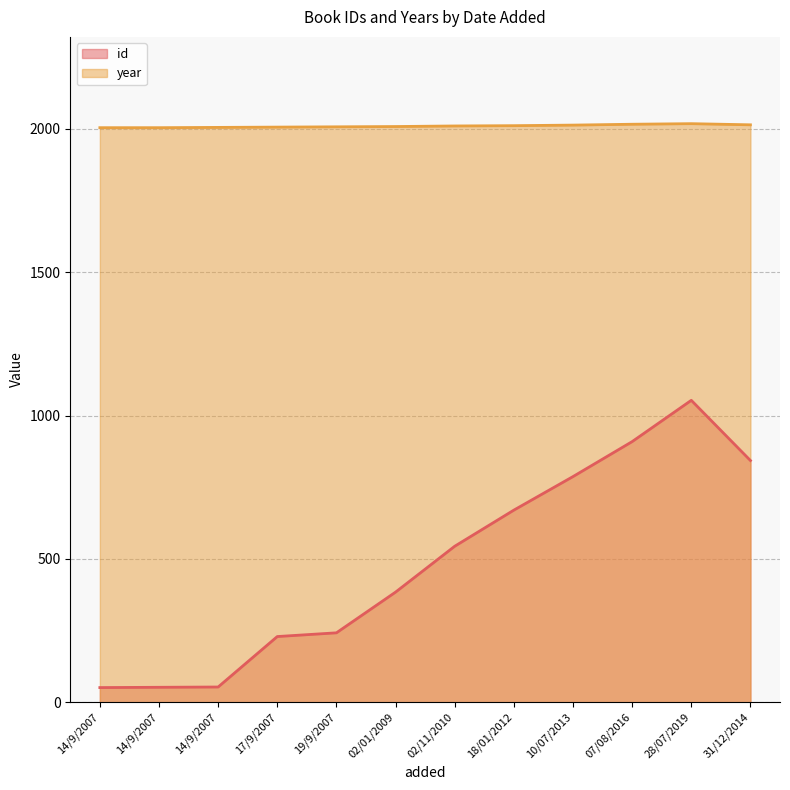

What is the label of the 4th point from the right?

10/07/2013